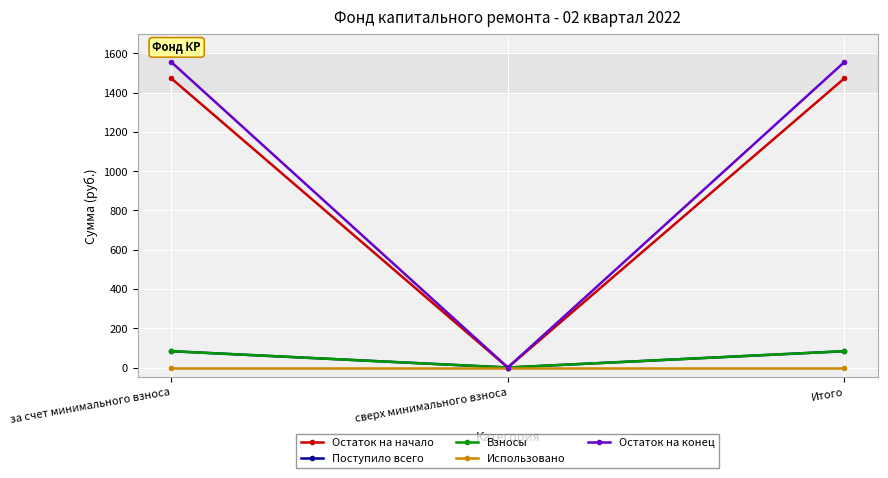

True or false: Поступило всего has a value of 141.9 at за счет минимального взноса.

False